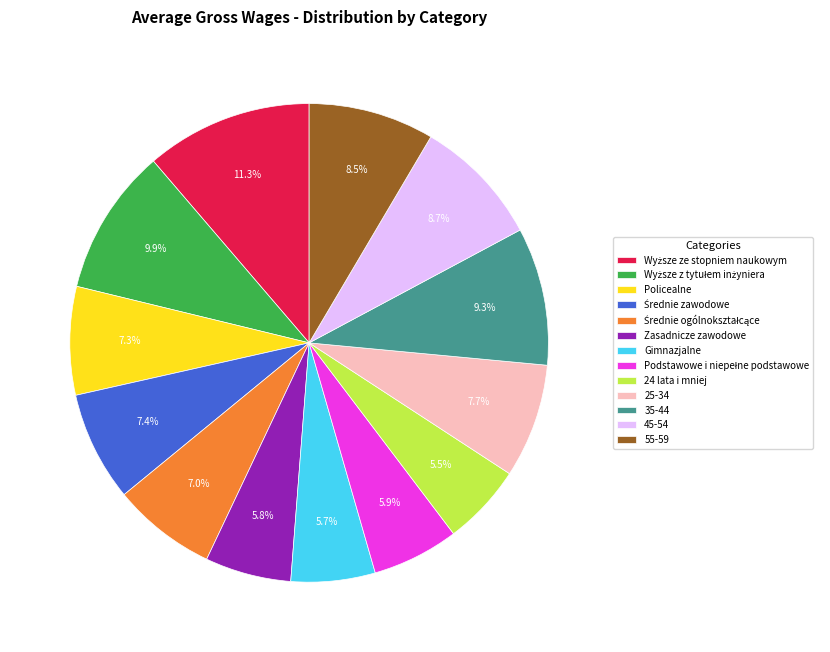

Is Policealne the majority of the pie?

No